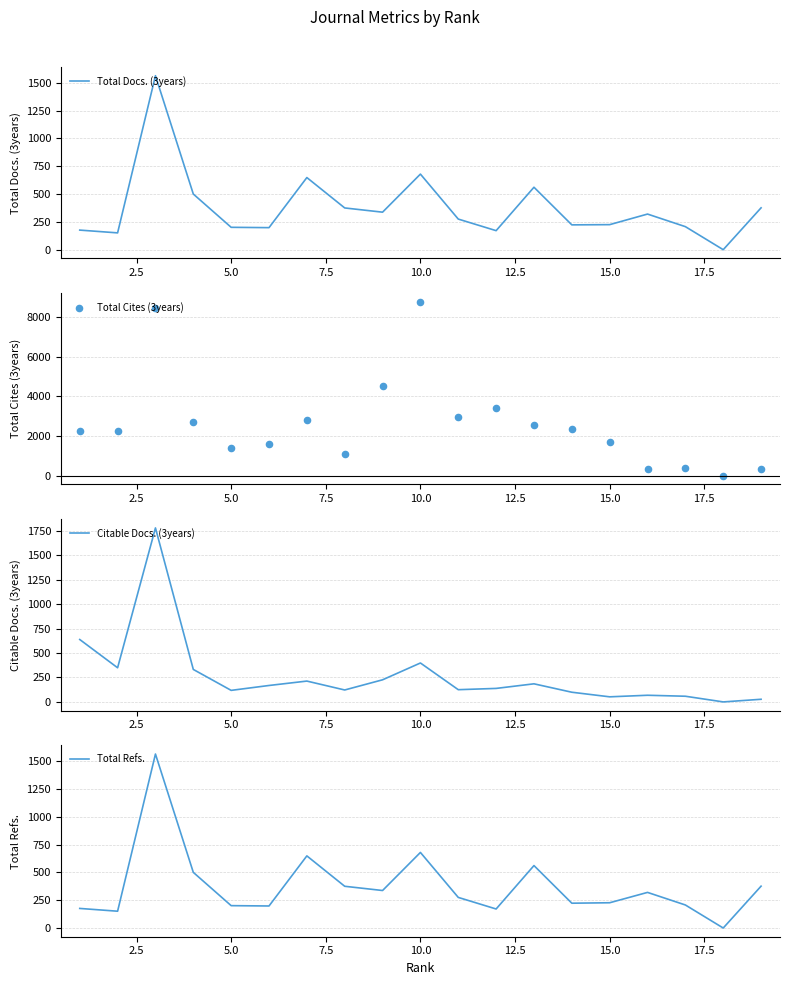

At how many categories does at least one series exceed 6825?

2